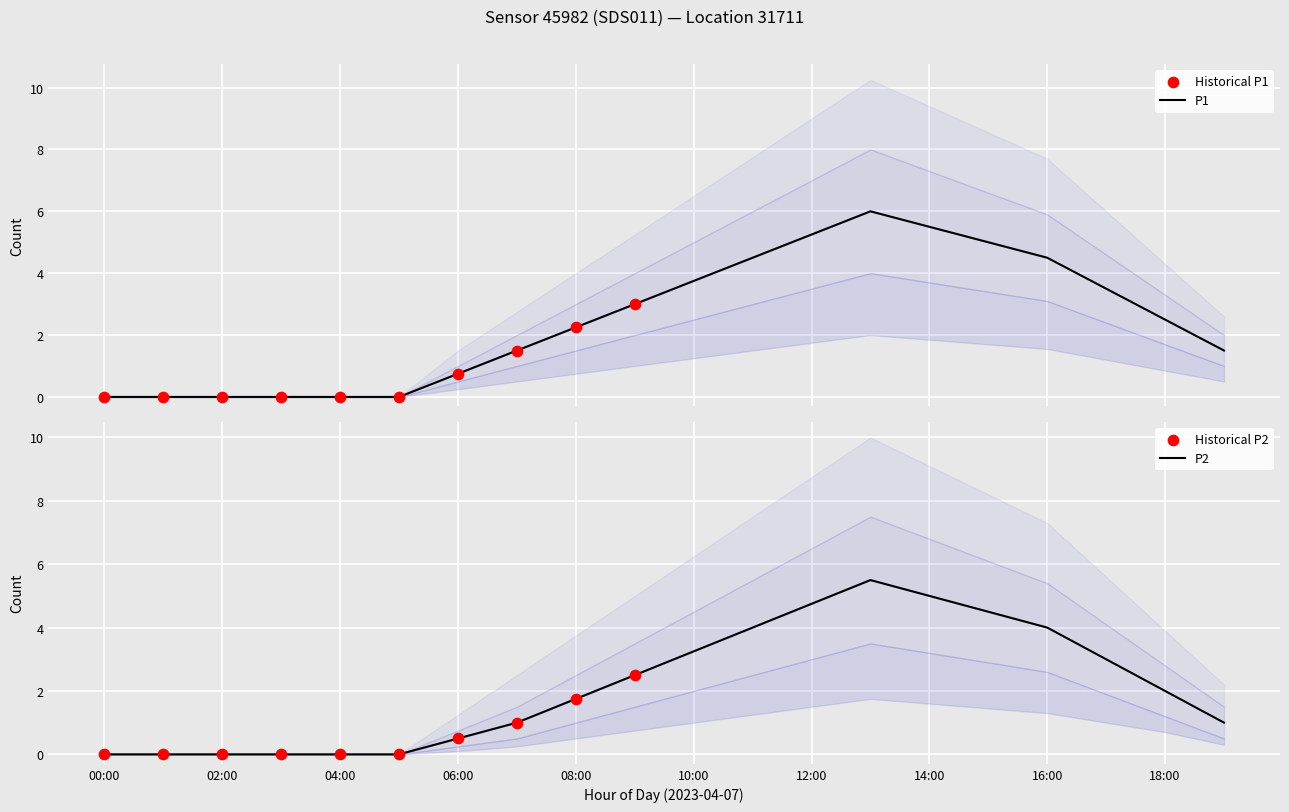

Which series has the largest Y range (max minus min)?

P1